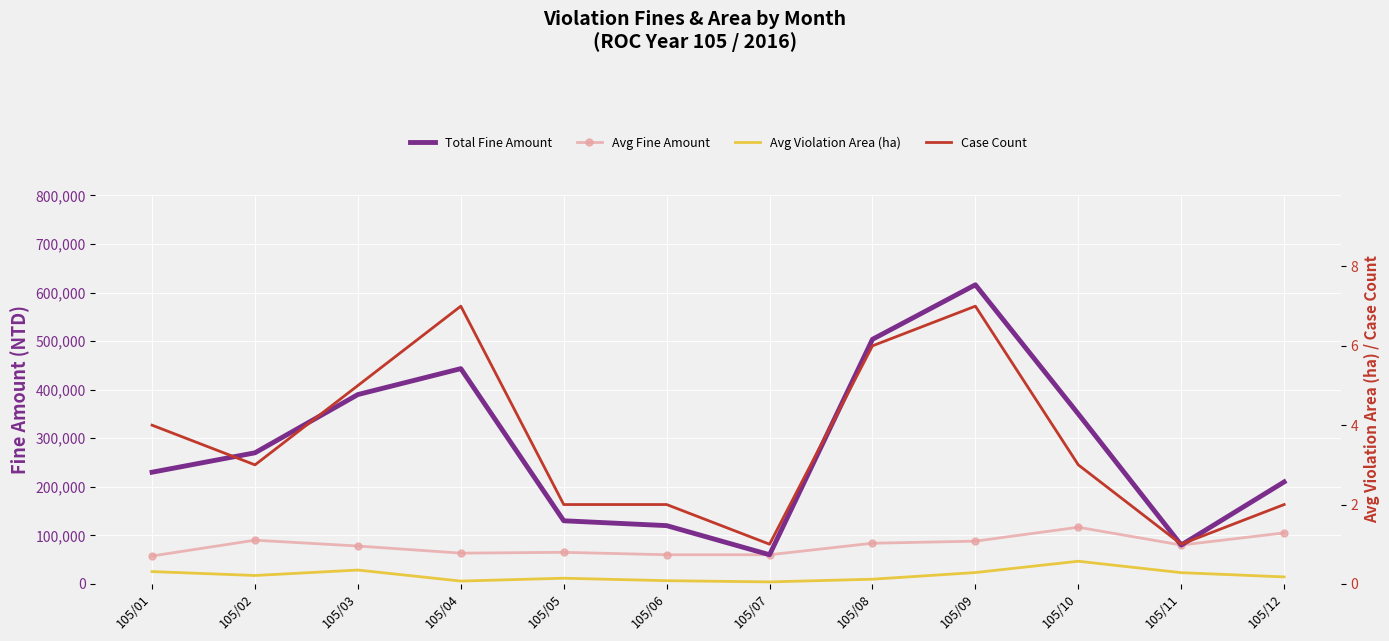

What are all the series names shown in the legend?

Total Fine Amount, Avg Fine Amount, Avg Violation Area (ha), Case Count